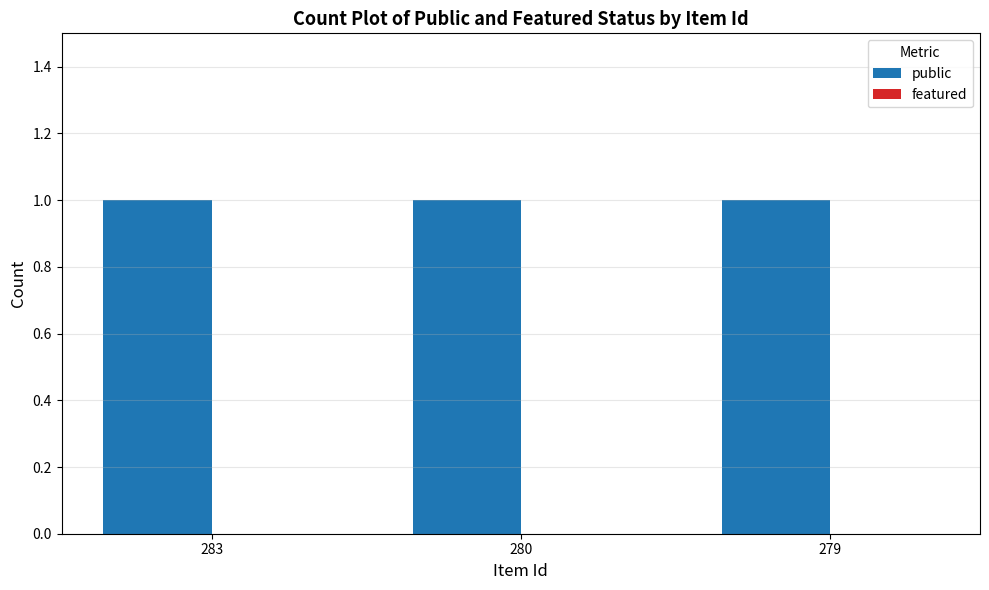

What are all the series names shown in the legend?

public, featured